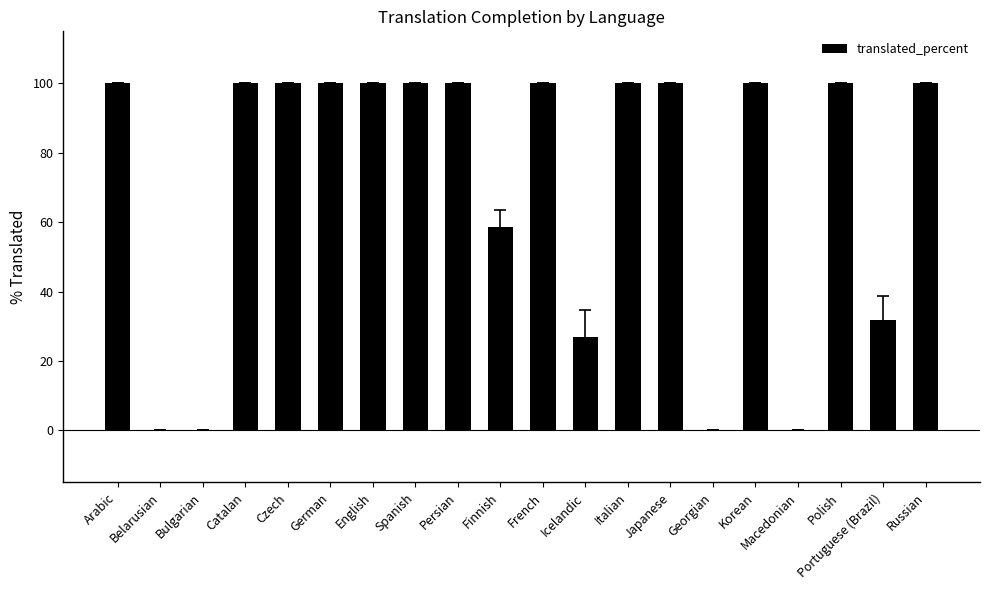

What is the sum of all values?

1417.0